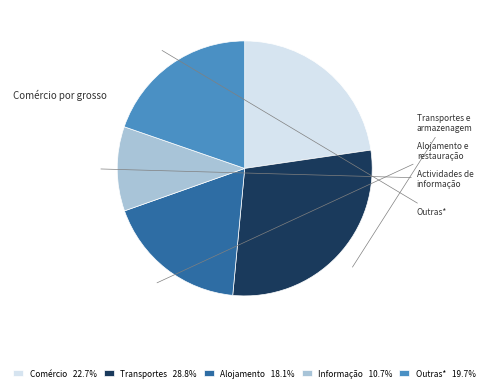

Is there any slice that represents more than half of the pie?

No